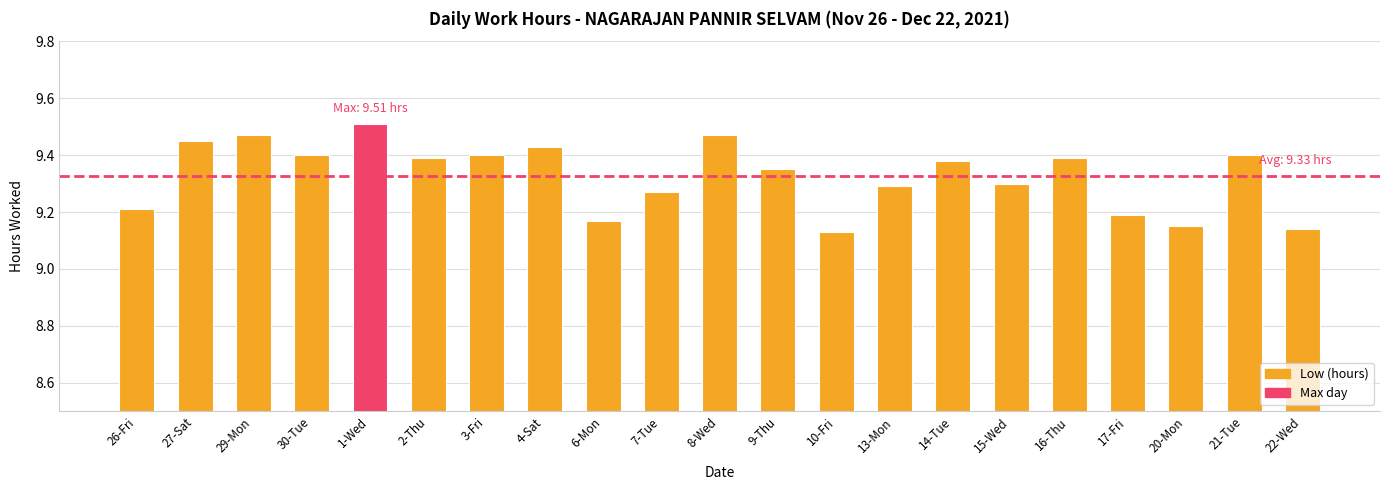

Count the values in the range 9 to 10.

21